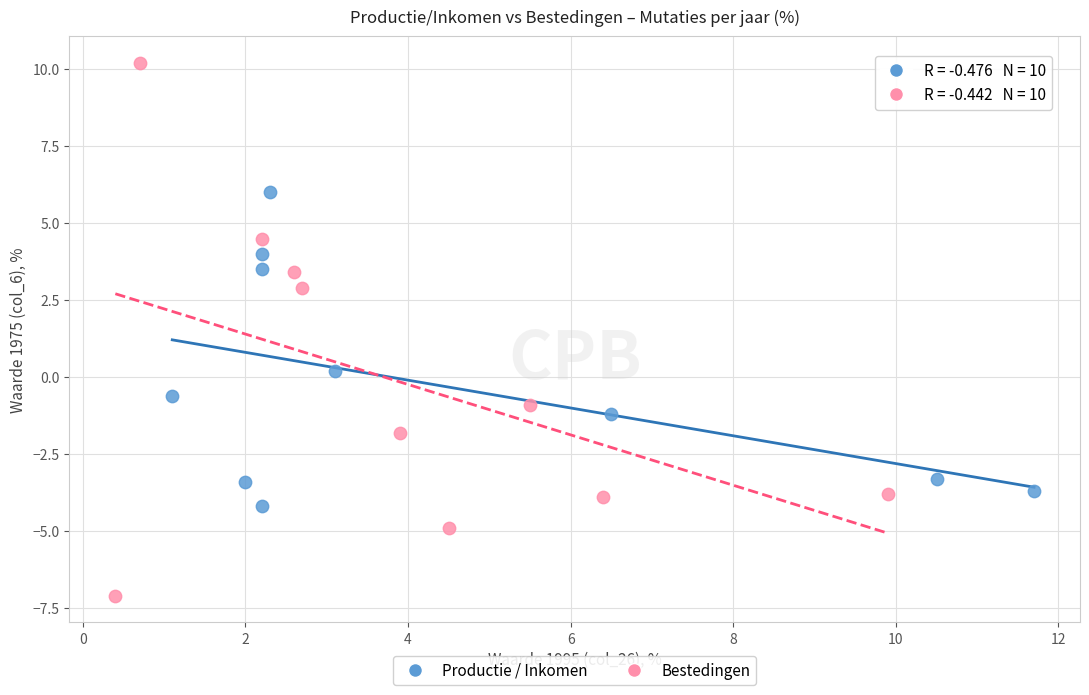

Which series contains the highest Y value?

Bestedingen